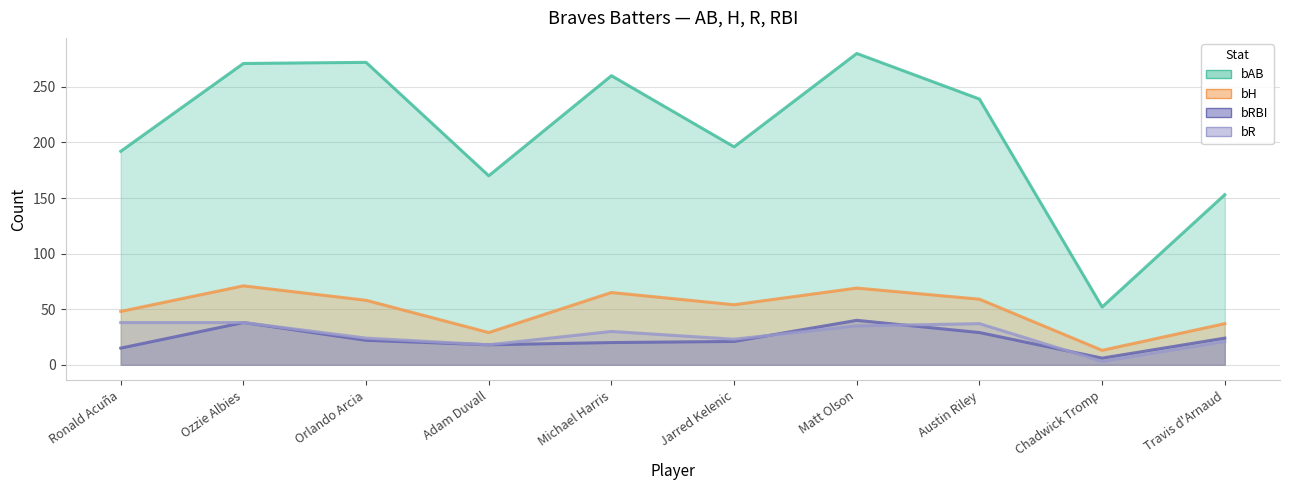

True or false: bAB has a value of 280 at Matt Olson.

True